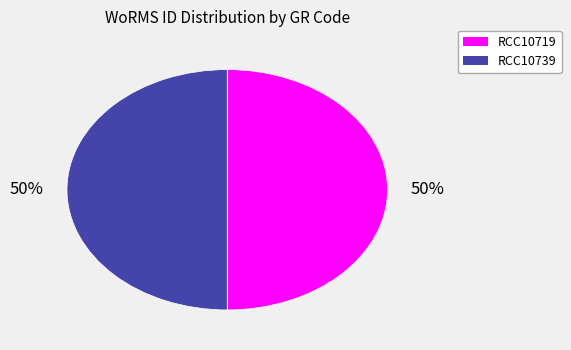

What is the ratio of the value at RCC10719 to the value at RCC10739?

1.0